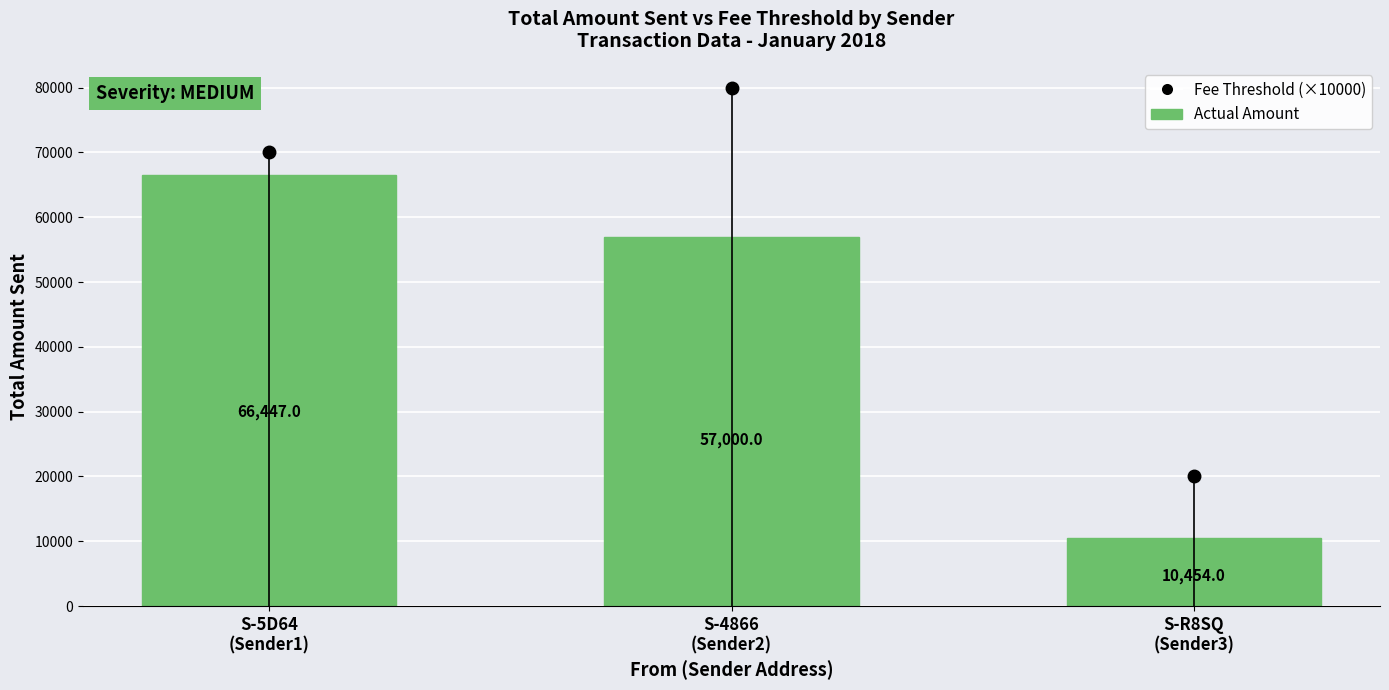

List the labels in order of value, largest first.

S-5D64
(Sender1), S-4866
(Sender2), S-R8SQ
(Sender3)